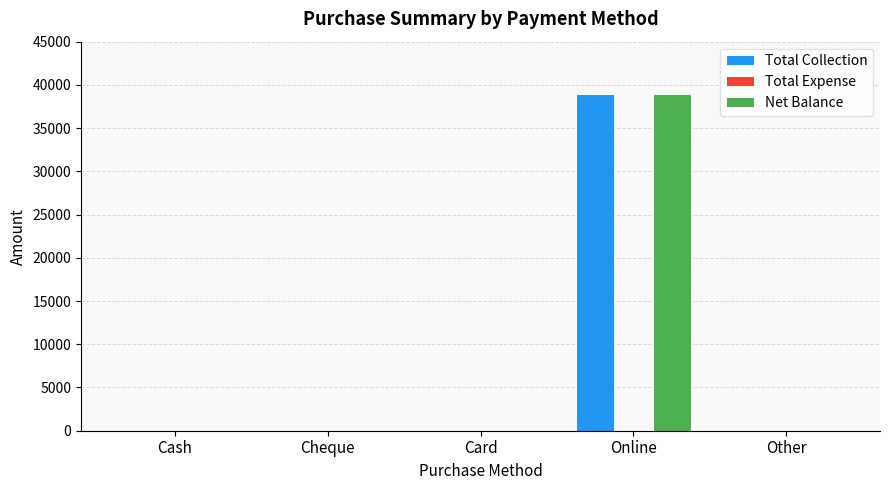

What is the average value of the Net Balance series?

7800